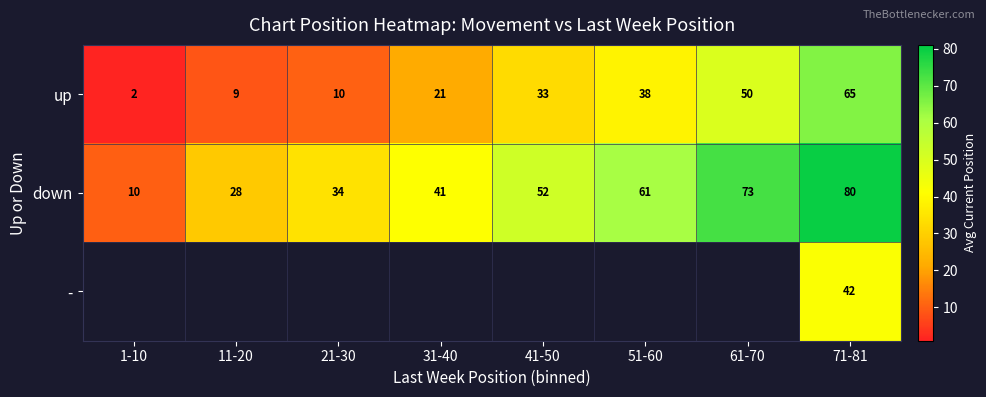

Rank the categories by down value from highest to lowest.

71-81, 61-70, 51-60, 41-50, 31-40, 21-30, 11-20, 1-10